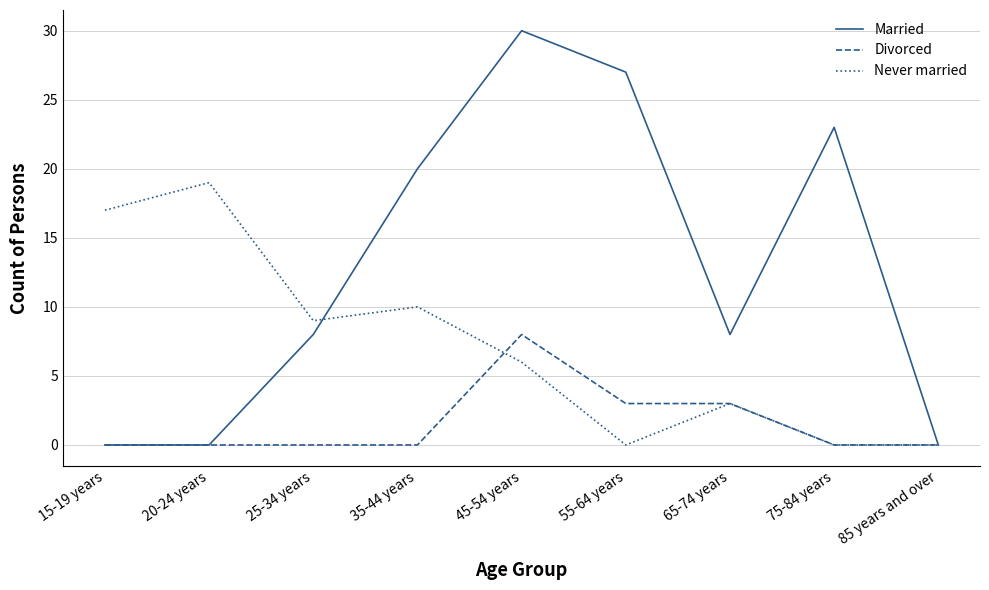

What is the total value across all series at 45-54 years?

44